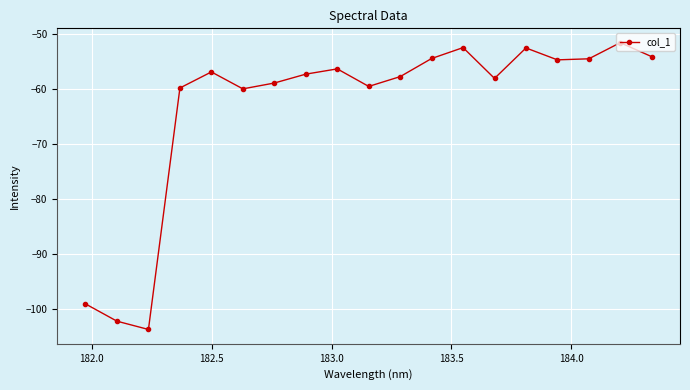

What is the maximum value shown in the chart?

-51.6